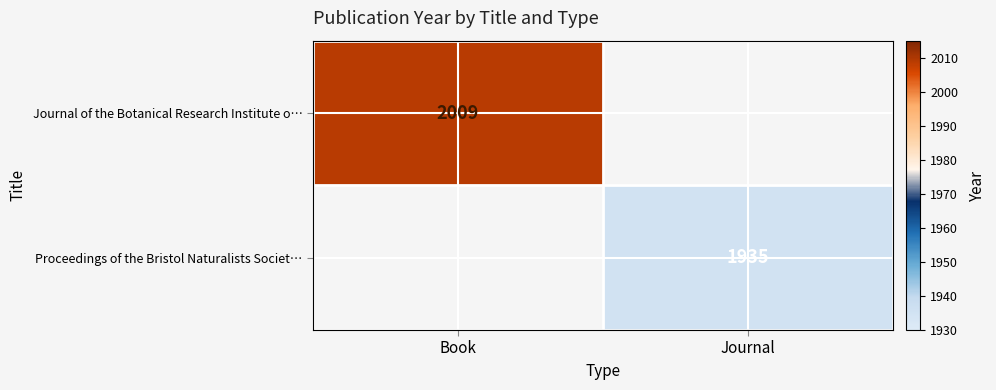

Which series has the widest spread of values?

Journal of the Botanical Research Institute o…